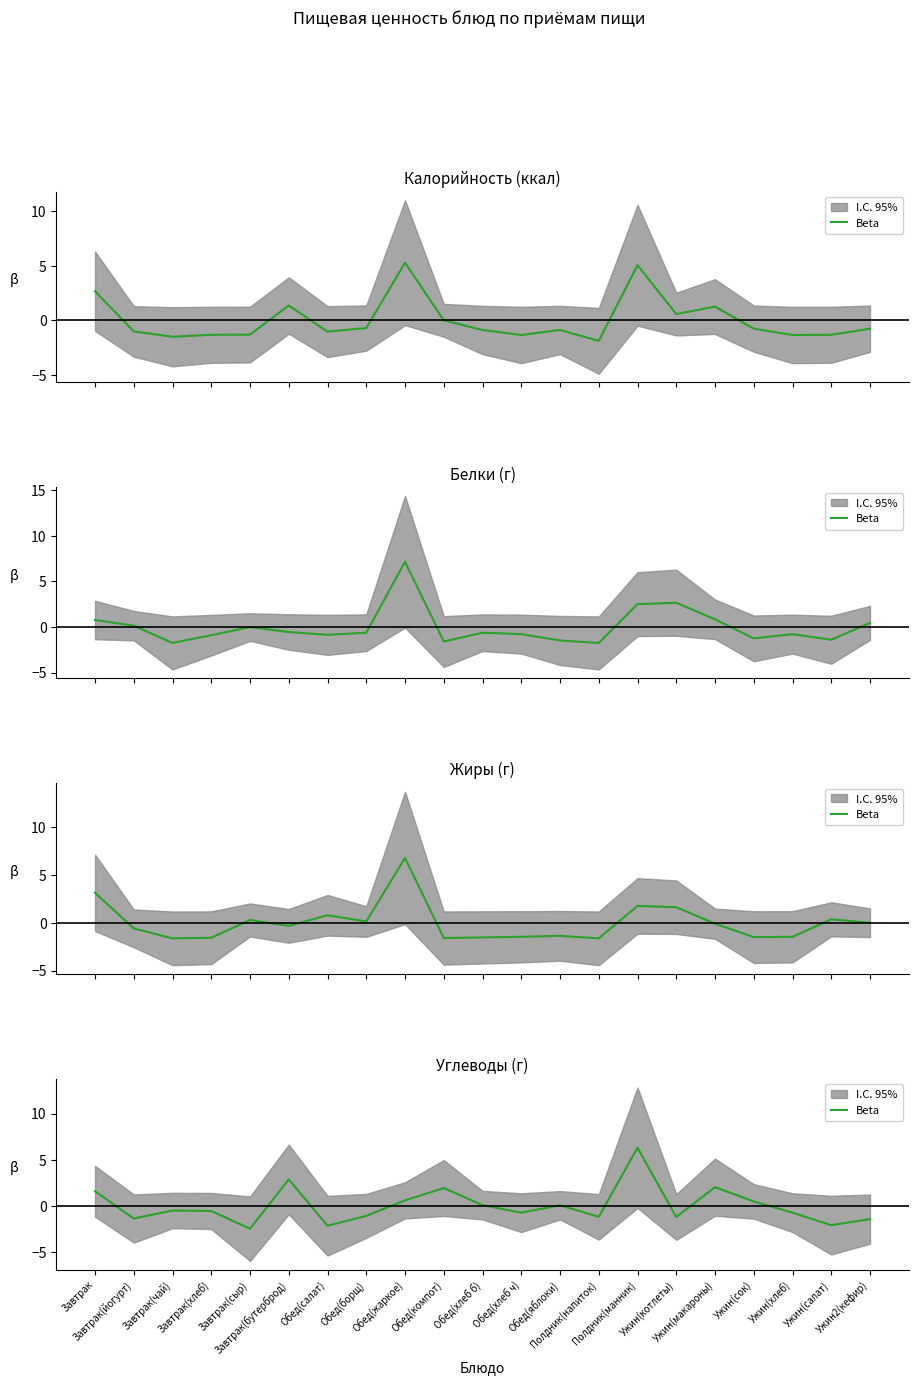

What is the difference between the values at Полдник(напиток) and Обед(жаркое)?

1.8